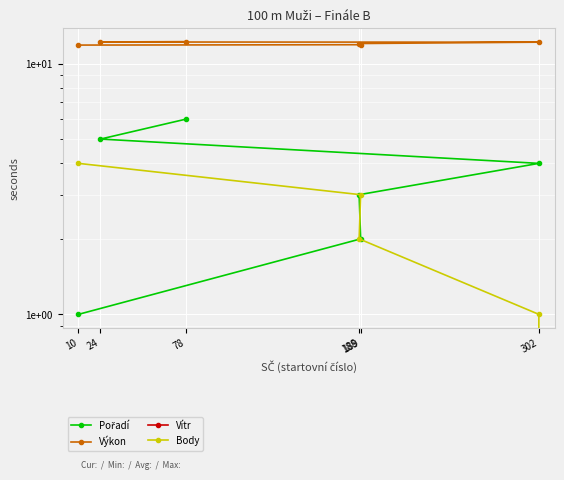

List the series in order of their peak value, highest first.

Výkon, Pořadí, Body, Vítr